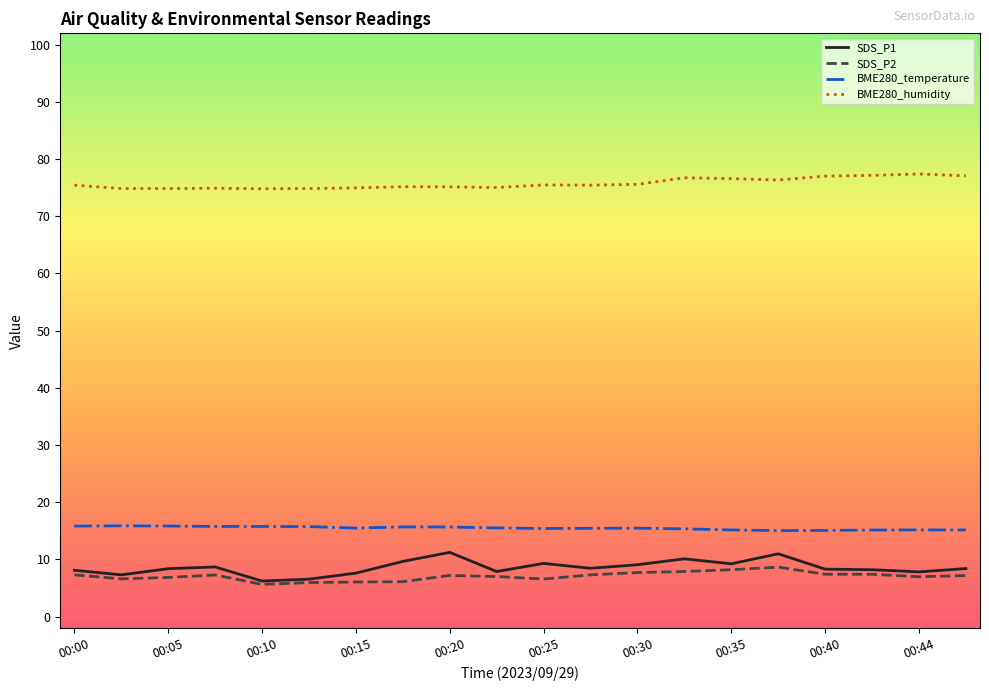

Which series has the largest total across all categories?

BME280_humidity